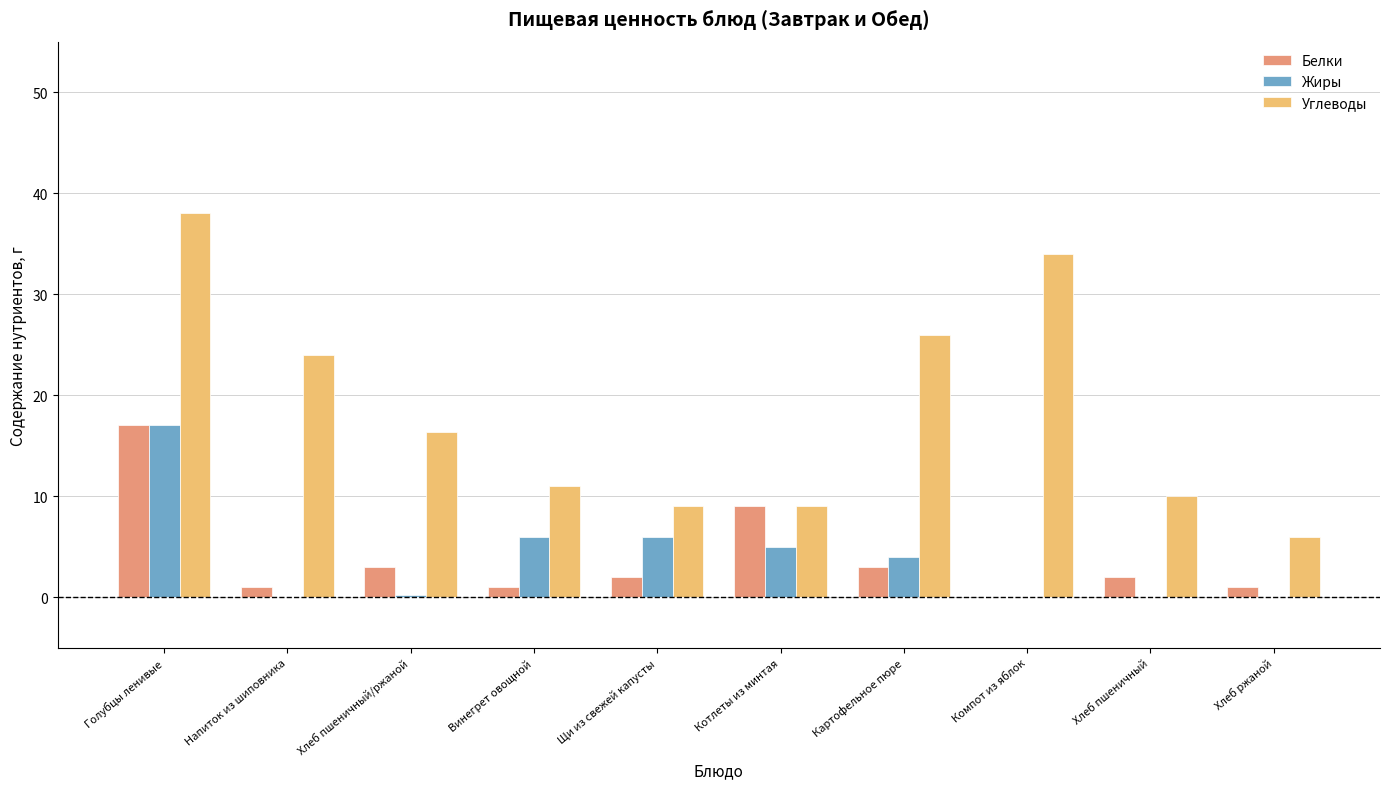

How many distinct data groups are displayed?

3